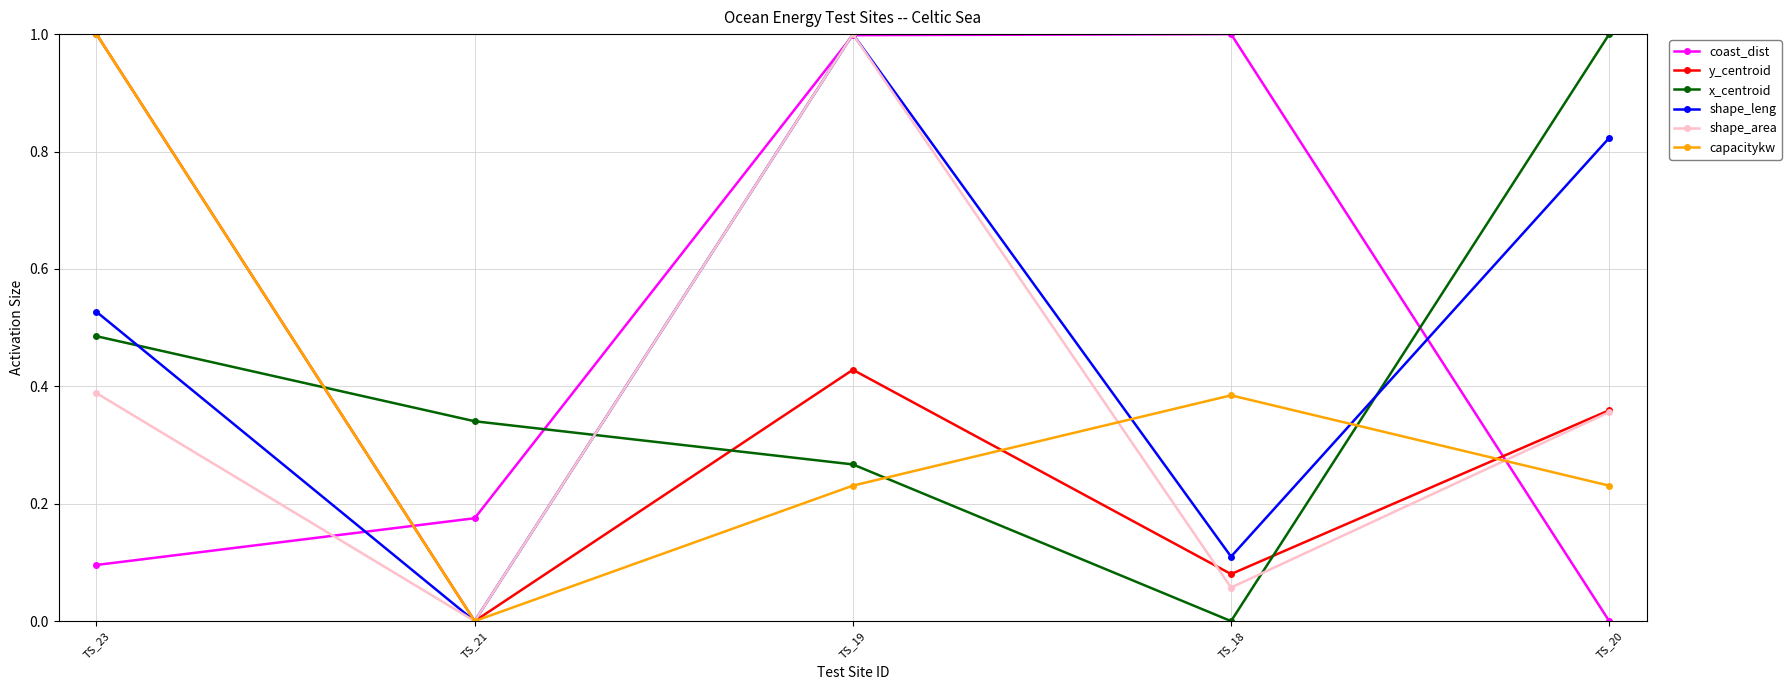

What is the label of the 4th point from the left?

TS_18